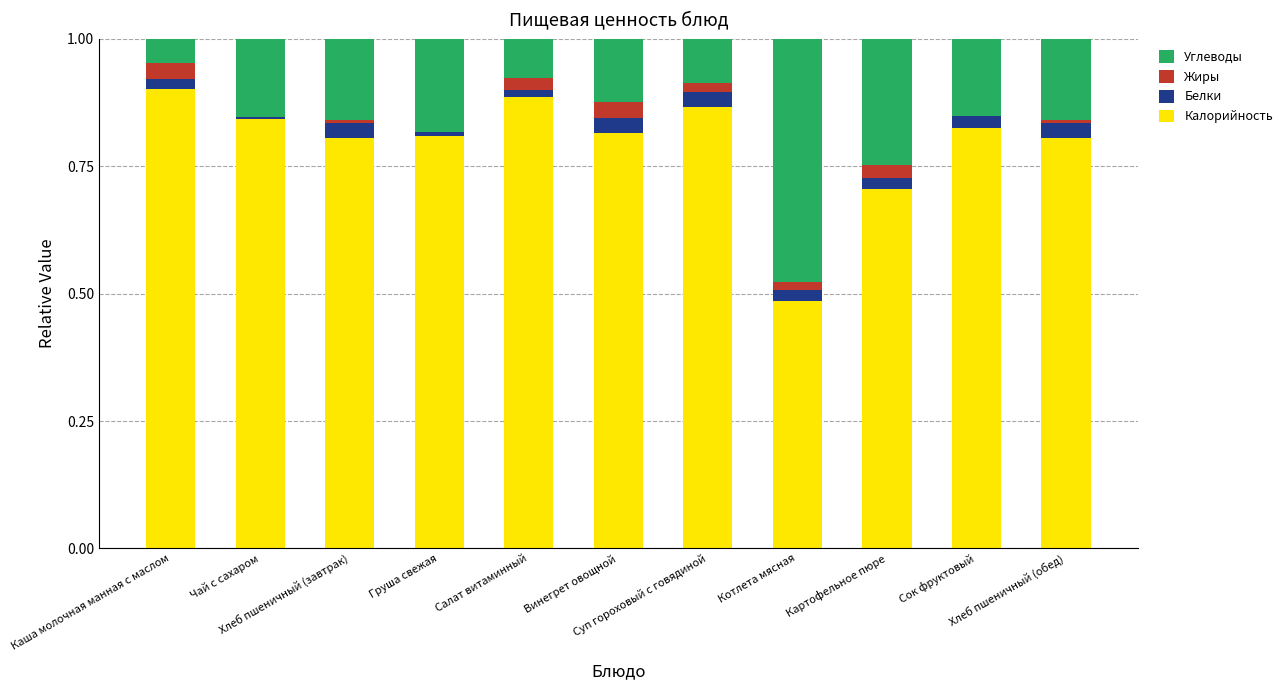

What are all the series names shown in the legend?

Углеводы, Жиры, Белки, Калорийность